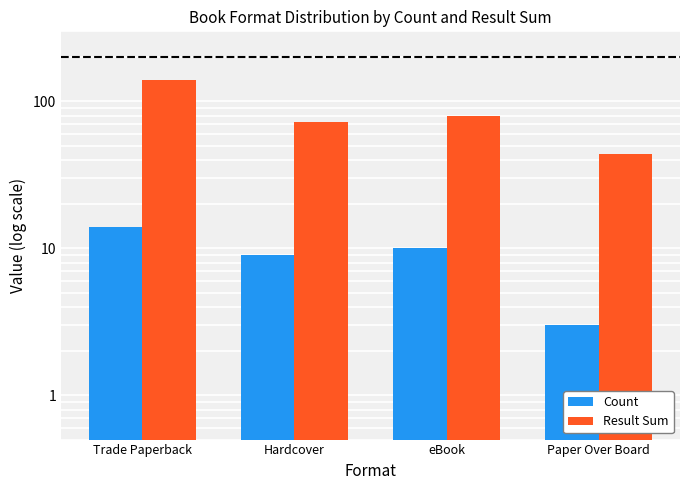

At which category is the sum across all series the highest?

Trade Paperback